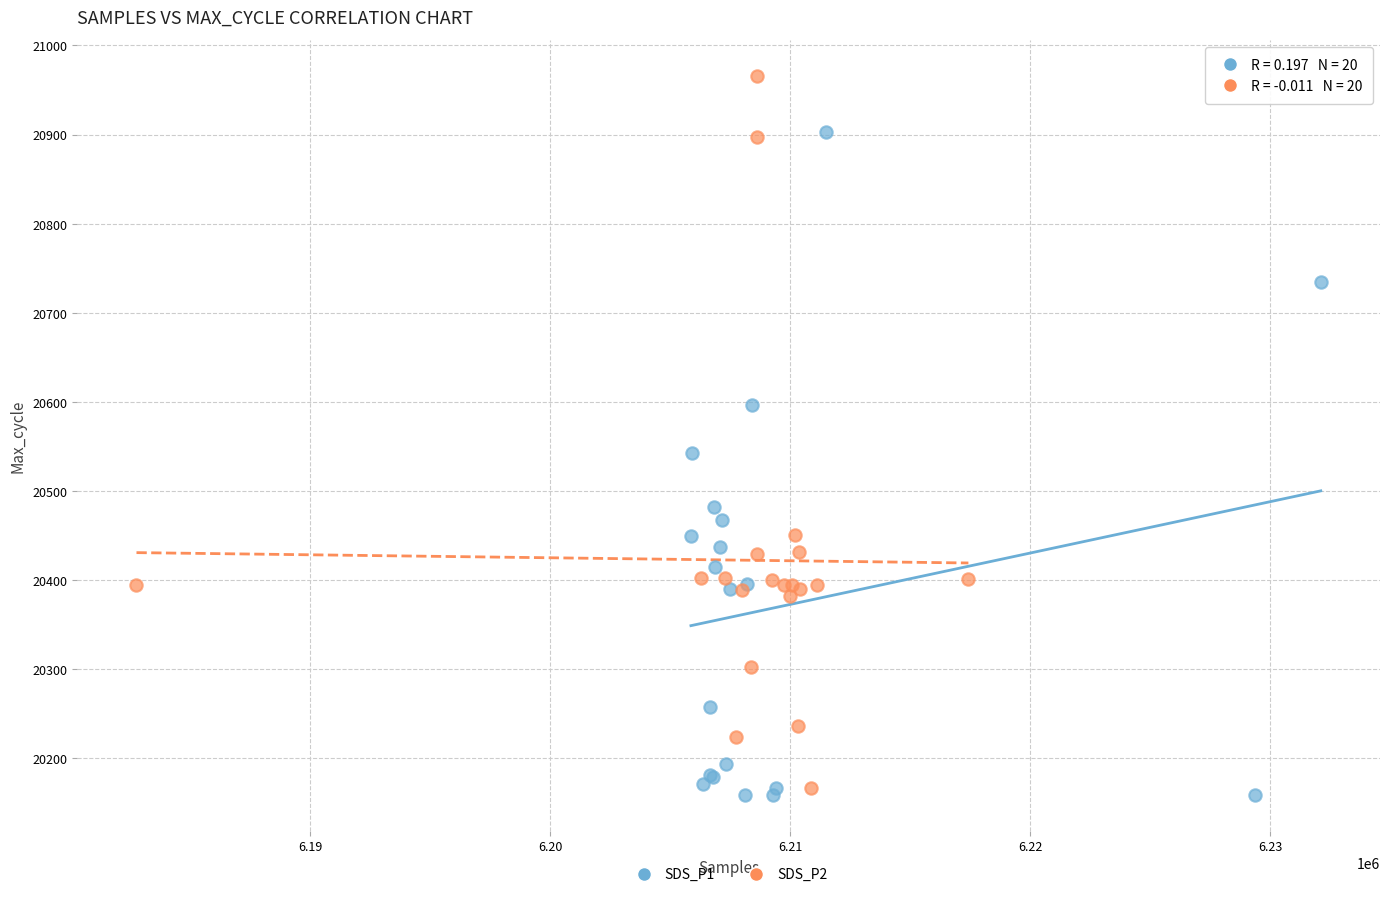

Which series reaches the maximum Y coordinate?

SDS_P2